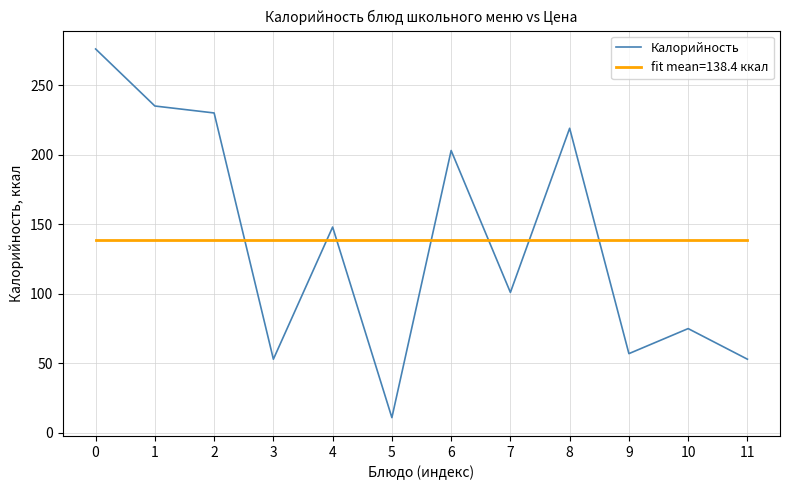

The value of Калорийность at 2 is 230.0. True or false?

True